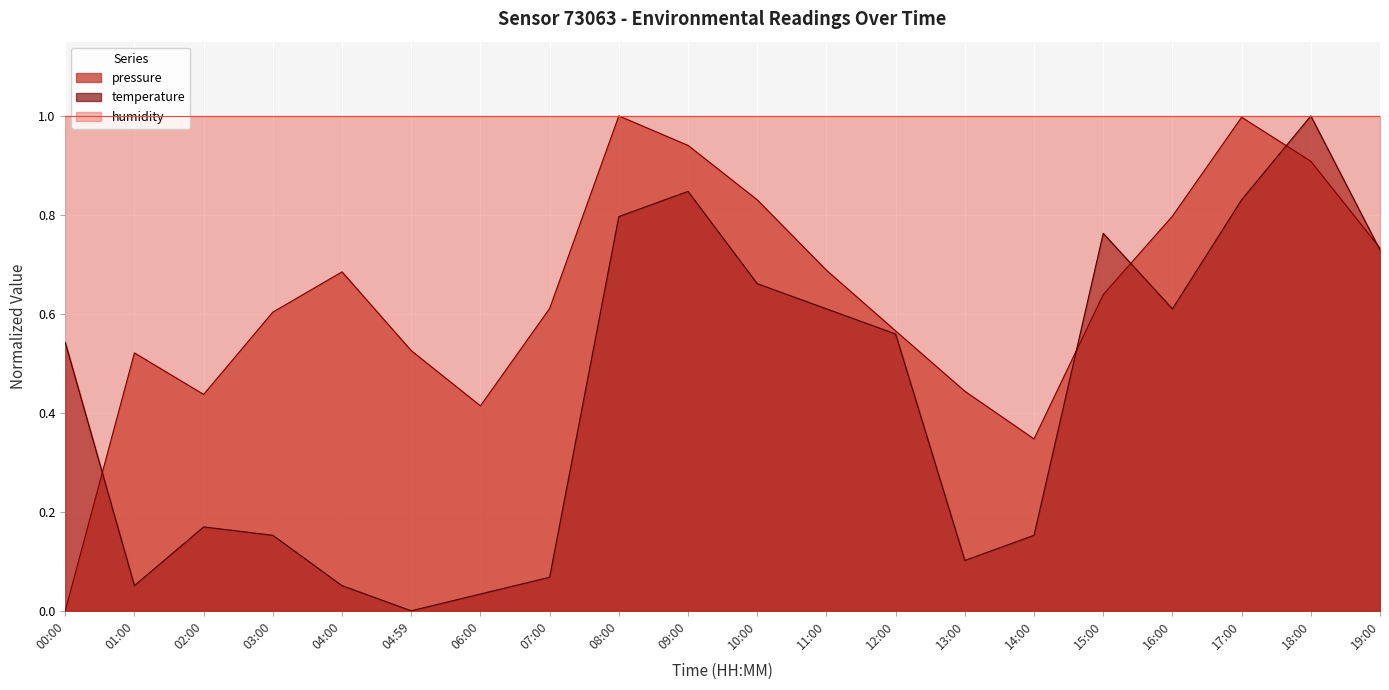

The pressure series shows 1.0 at 08:00. True or false?

True